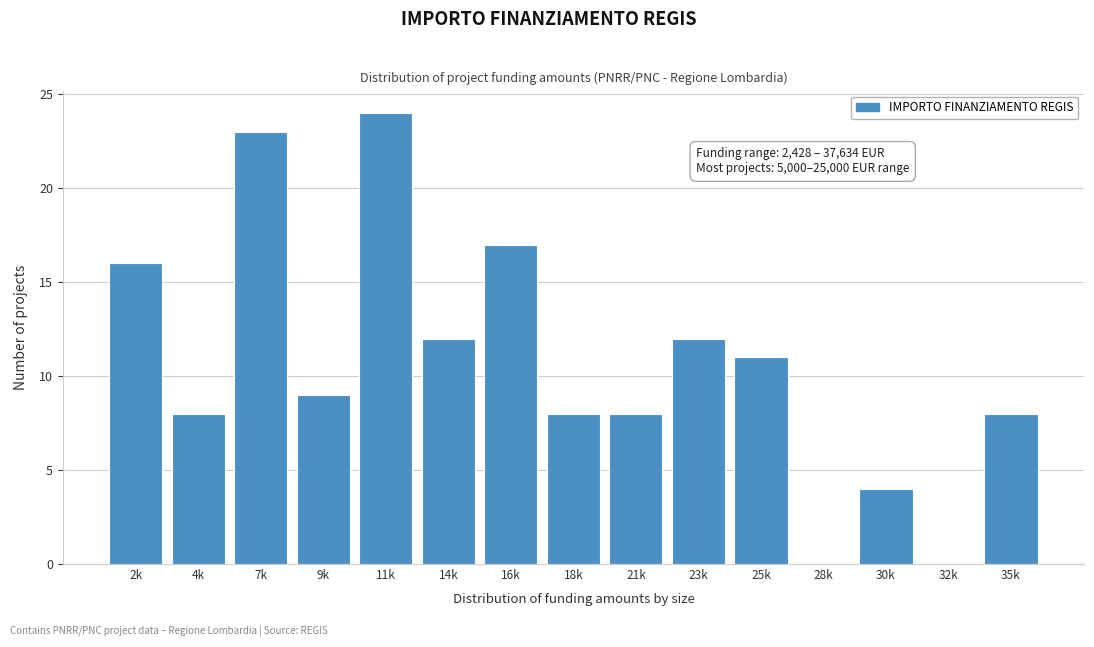

Reading right to left, list all the values displayed in this chart.

35k=8	32k=0	30k=4	28k=0	25k=11	23k=12	21k=8	18k=8	16k=17	14k=12	11k=24	9k=9	7k=23	4k=8	2k=16